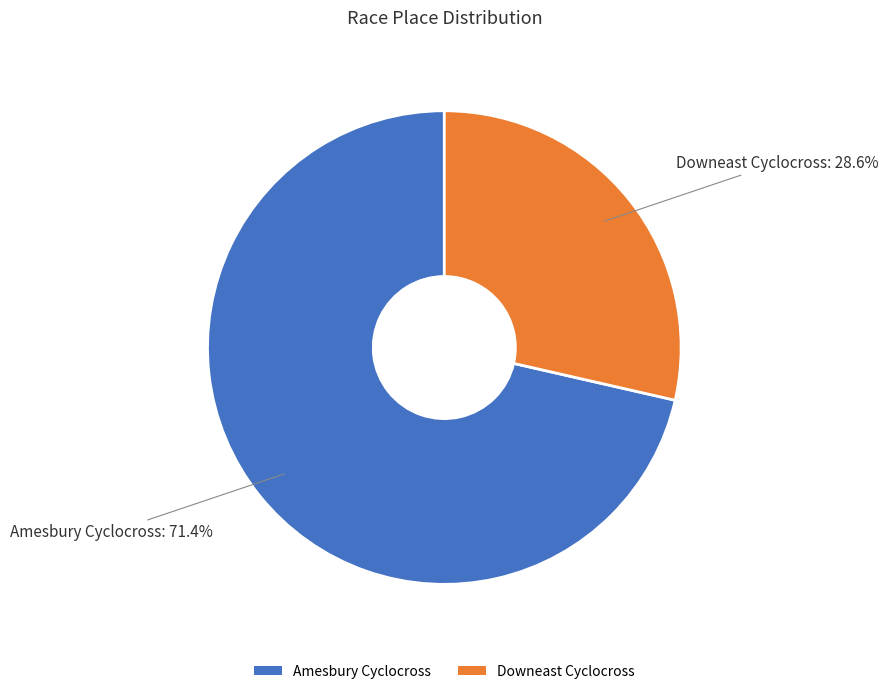

Which slice is the smallest?

Downeast Cyclocross